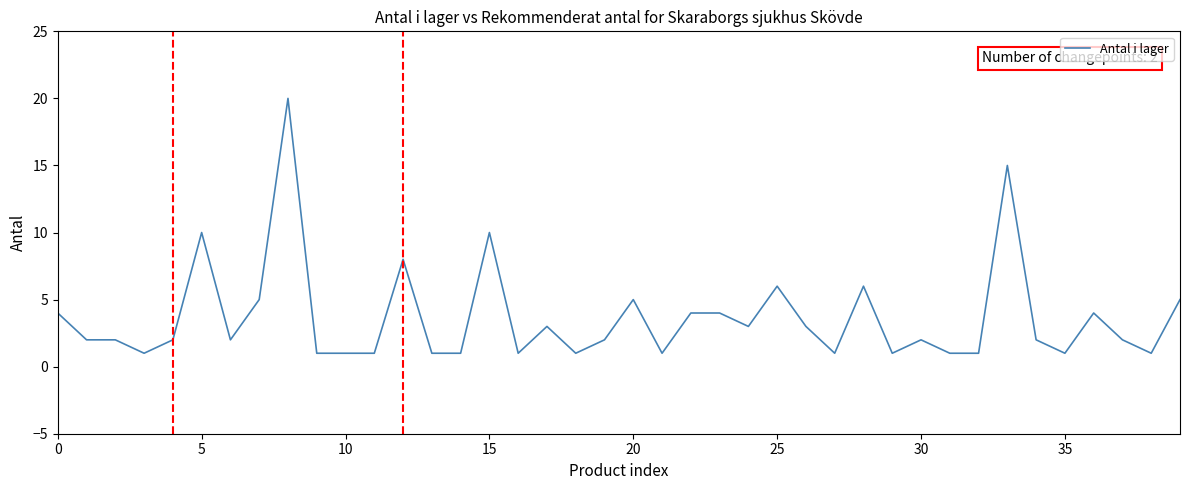

What is the difference between the maximum and minimum values?

19